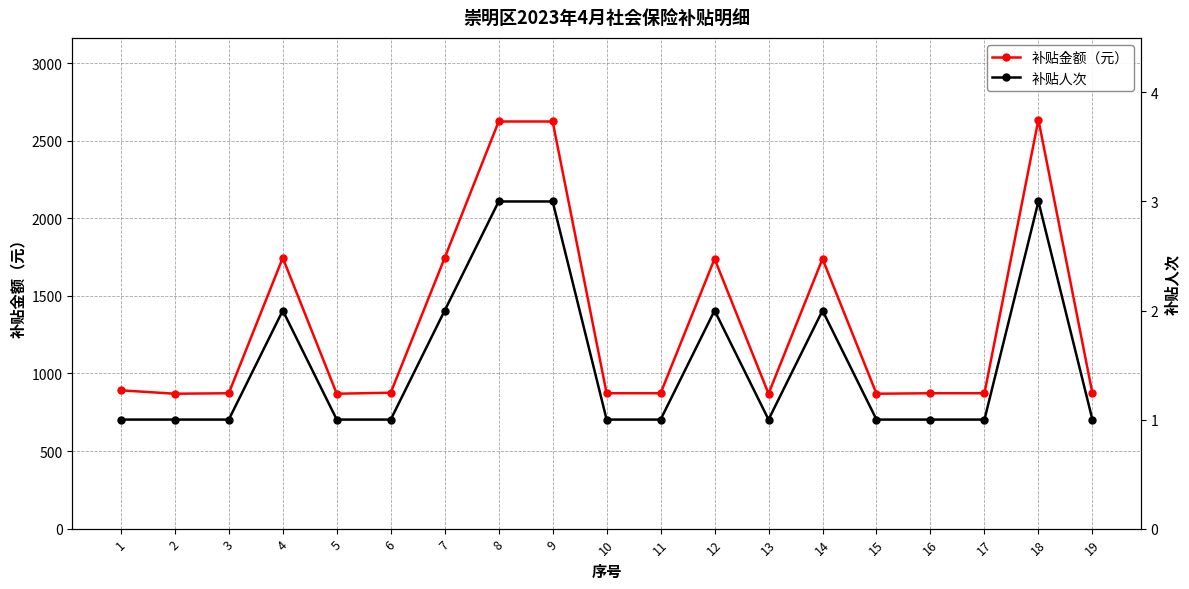

What is the value of the 补贴人次 point at the 13th from the left?

1.0